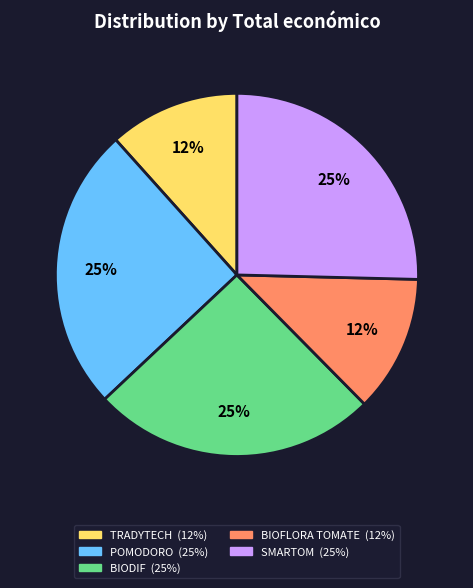

To the nearest percent, what is the average slice percentage?

20%